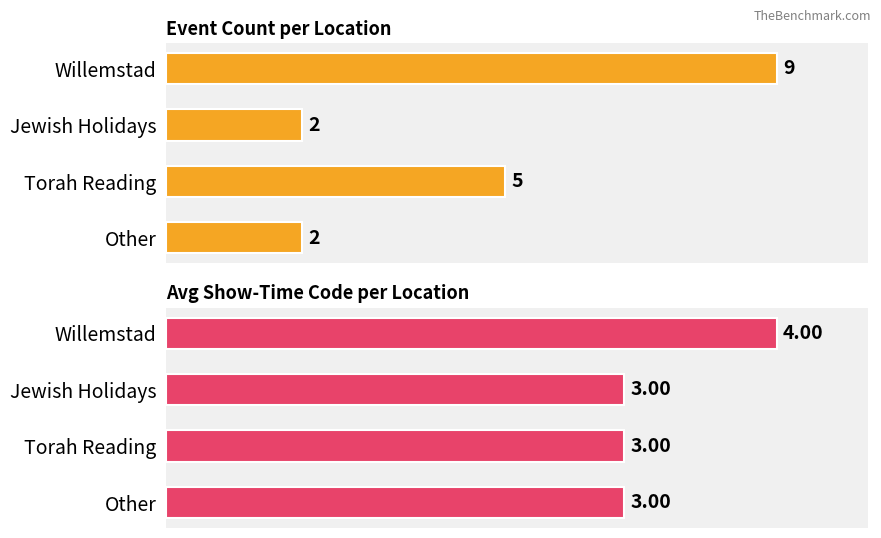

The Avg Show-Time Code per Location series shows 3 at Jewish Holidays. True or false?

True